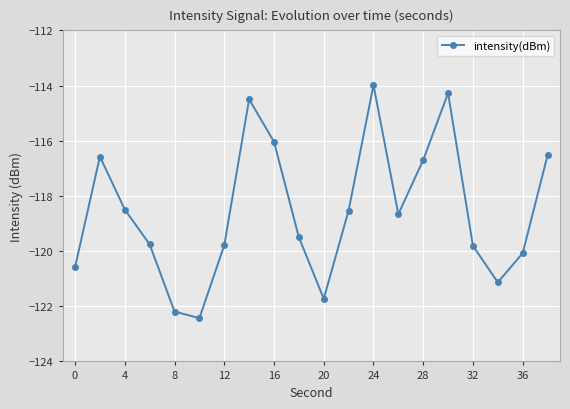

How many lines are shown in the chart?

1